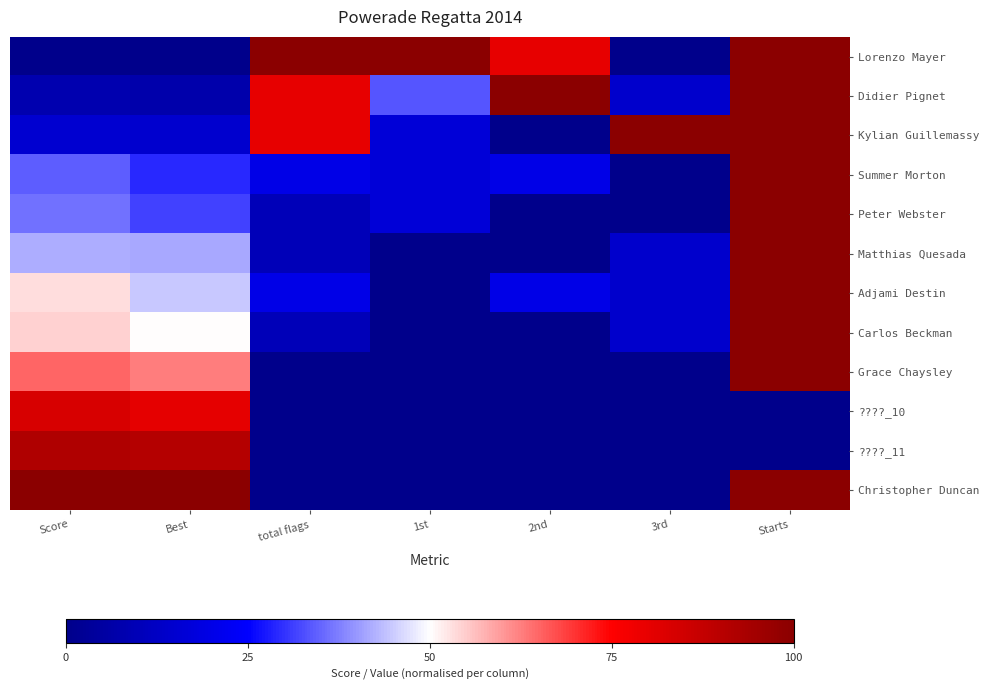

What is the total value across all series at 2nd?

220.0